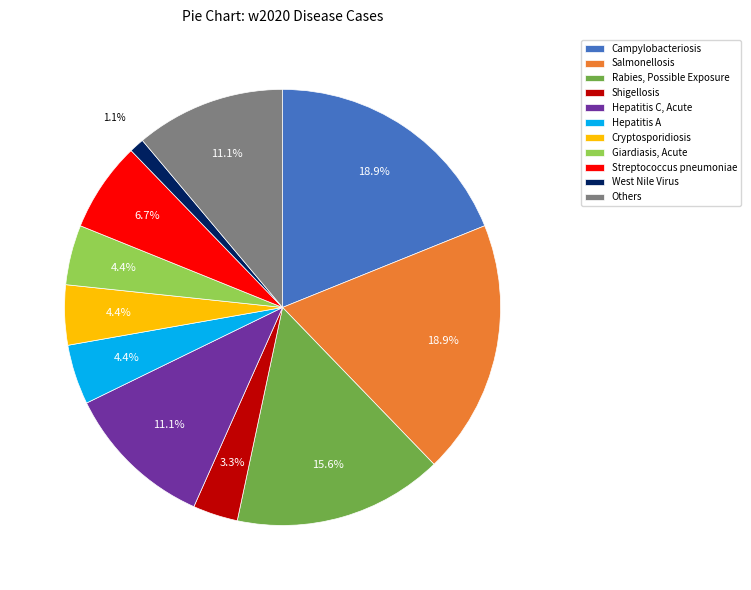

Which slice is the smallest?

West Nile Virus